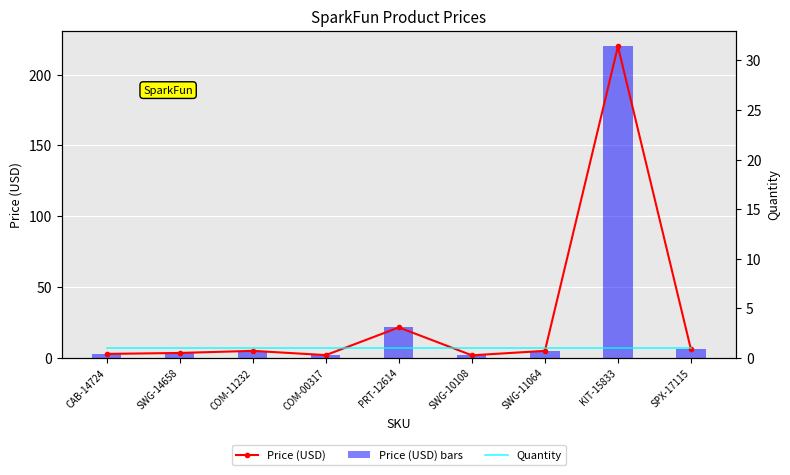

What is the label of the 4th bar from the right?

SWG-10108